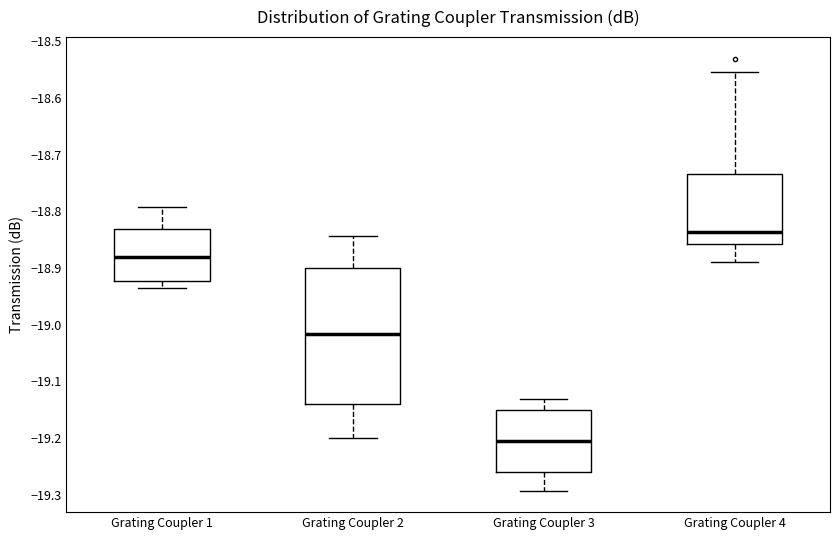

Comparing the boxes themselves (not the whiskers), which one is the tallest?

Grating Coupler 2